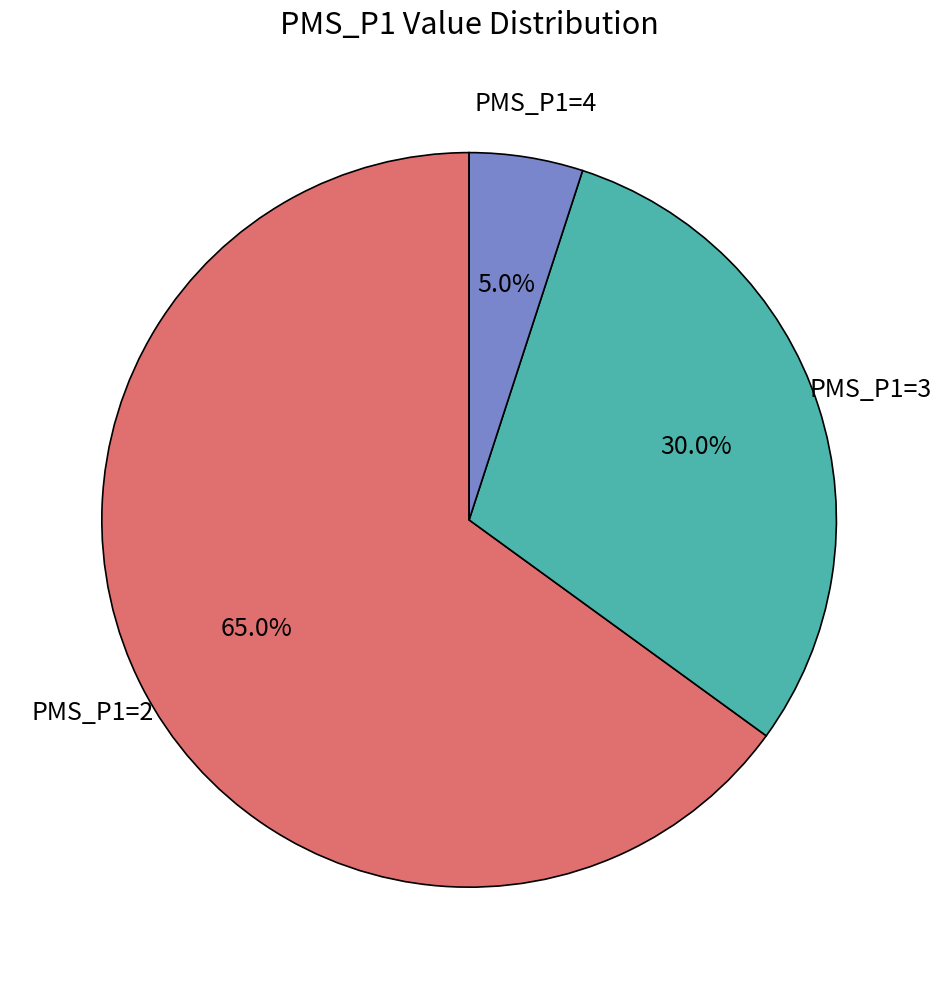

Is there any slice that represents more than half of the pie?

Yes